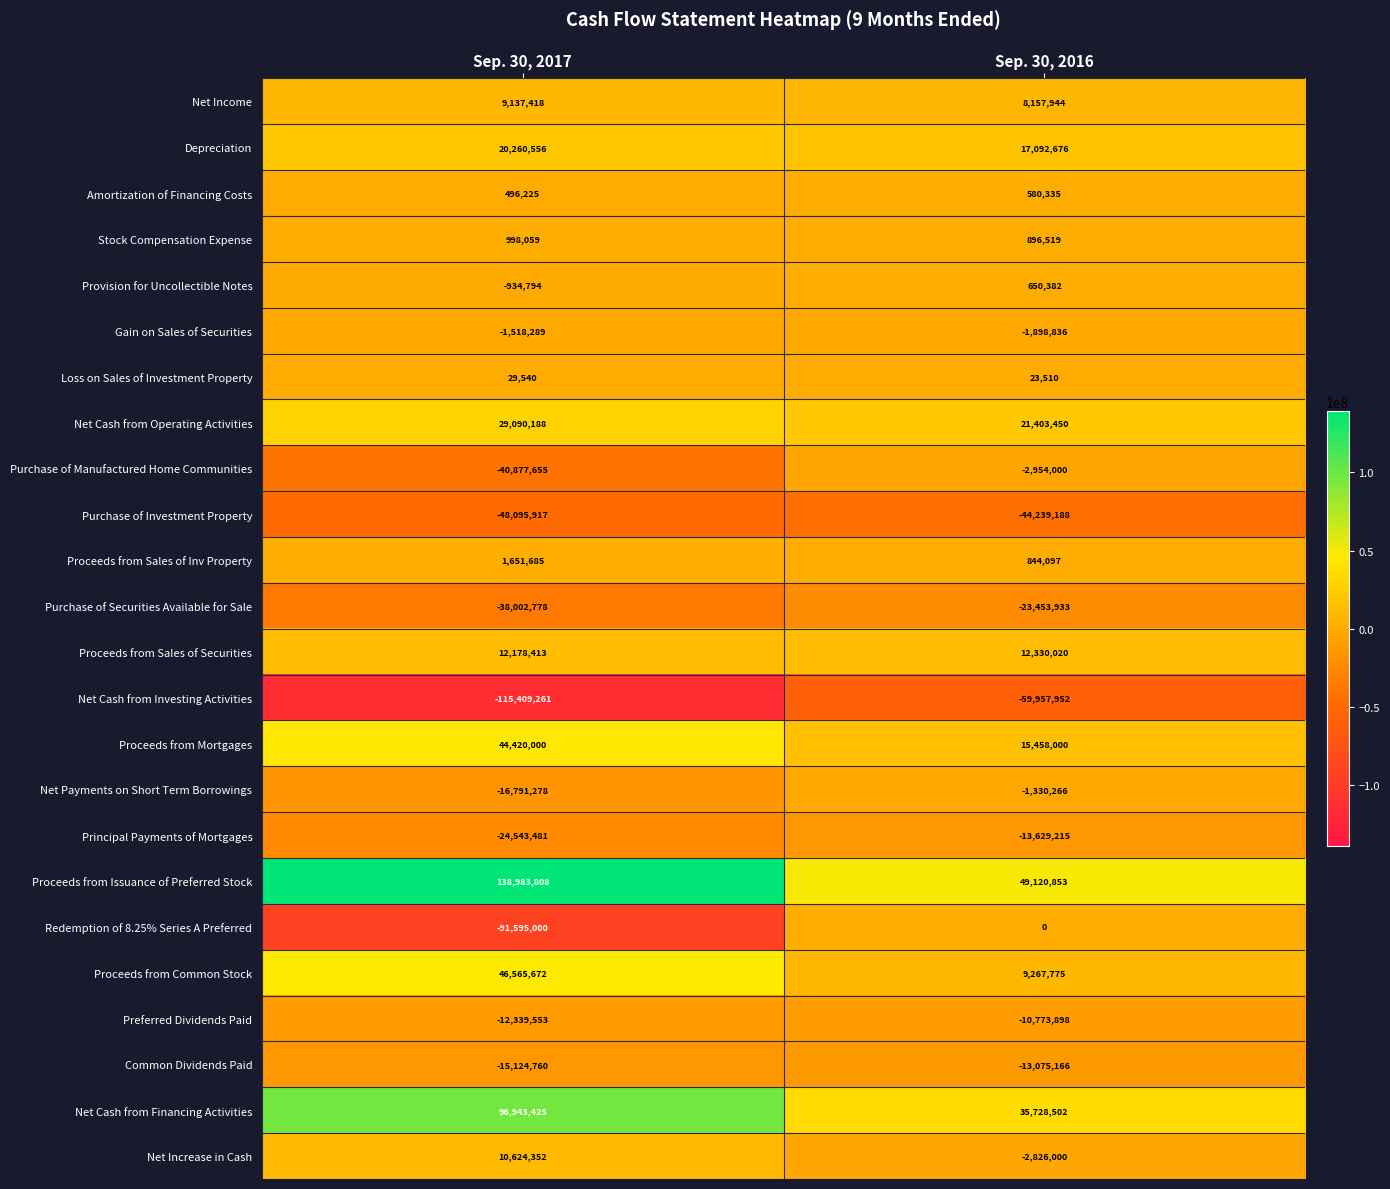

What is the difference between the Net Income values at Sep. 30, 2017 and Sep. 30, 2016?

979474